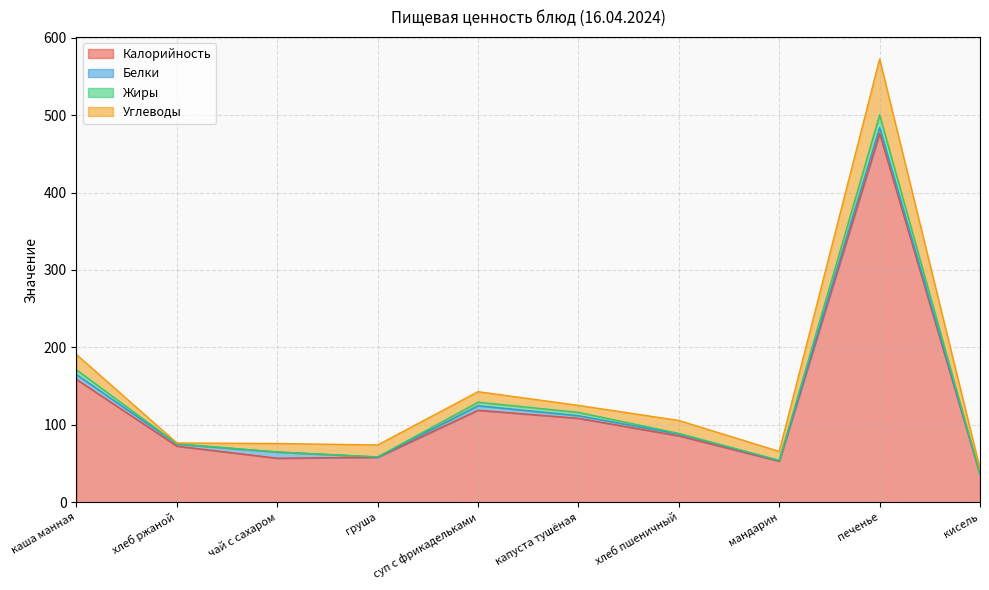

What is the maximum value for Калорийность?

476.3